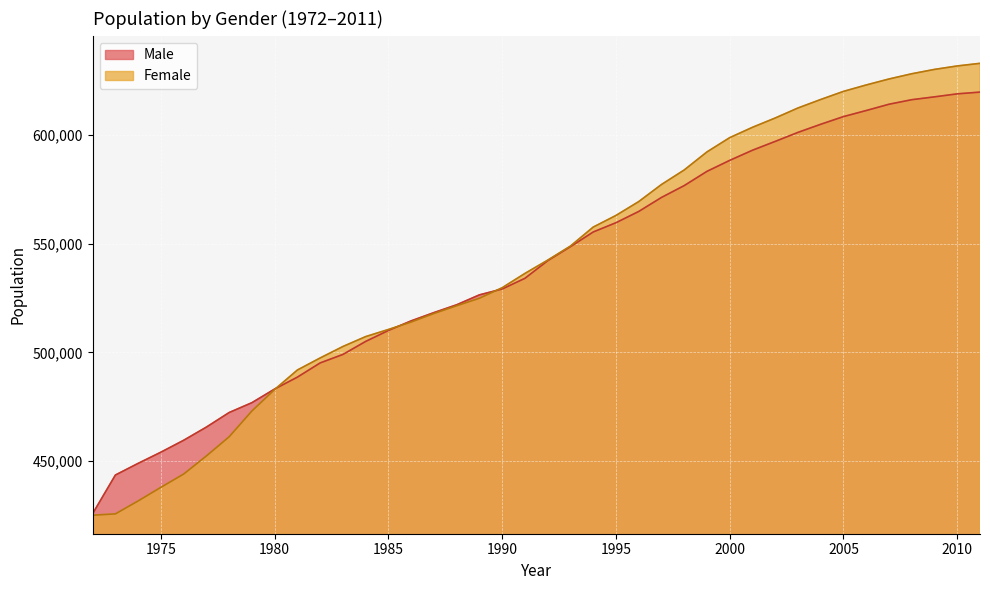

At which label is Male closest to 522720?

1988